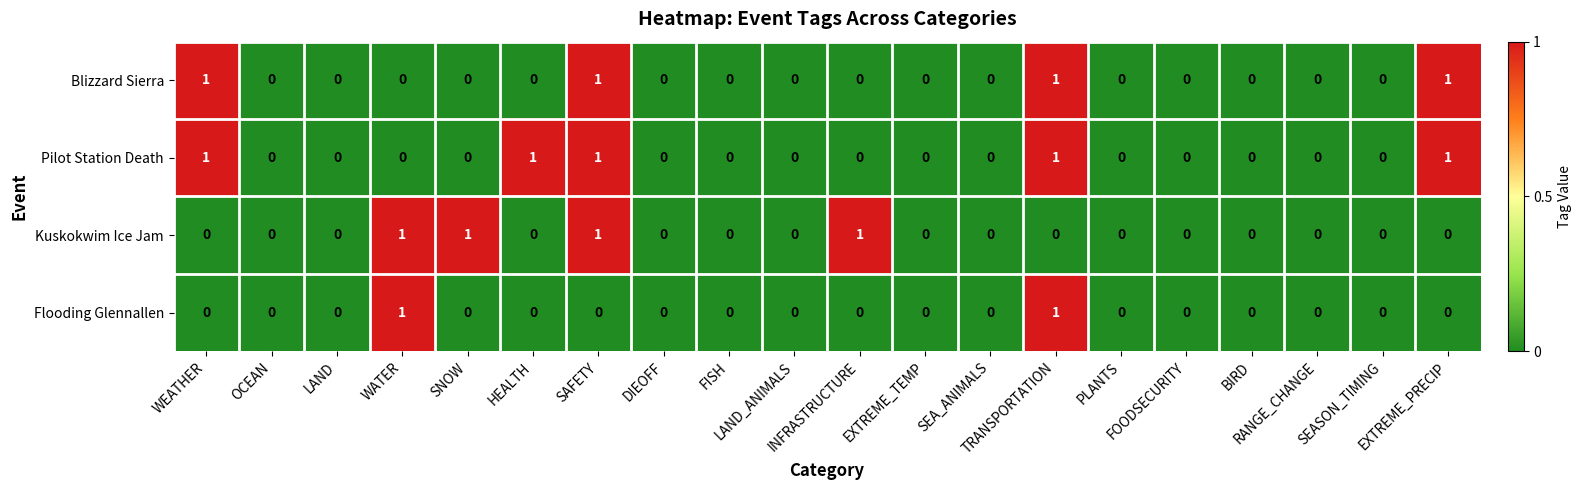

Count the Blizzard Sierra values in the range 0 to 1.

20